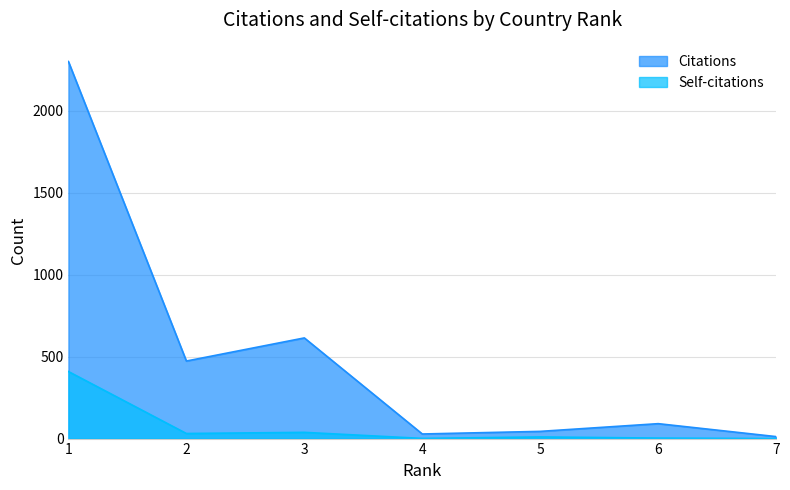

At which label is Citations closest to 1156?

3